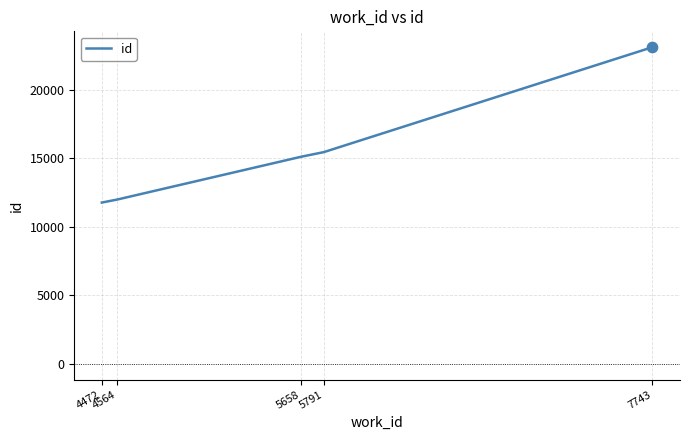

What is the ratio of the value at 7743 to the value at 4472?

2.0